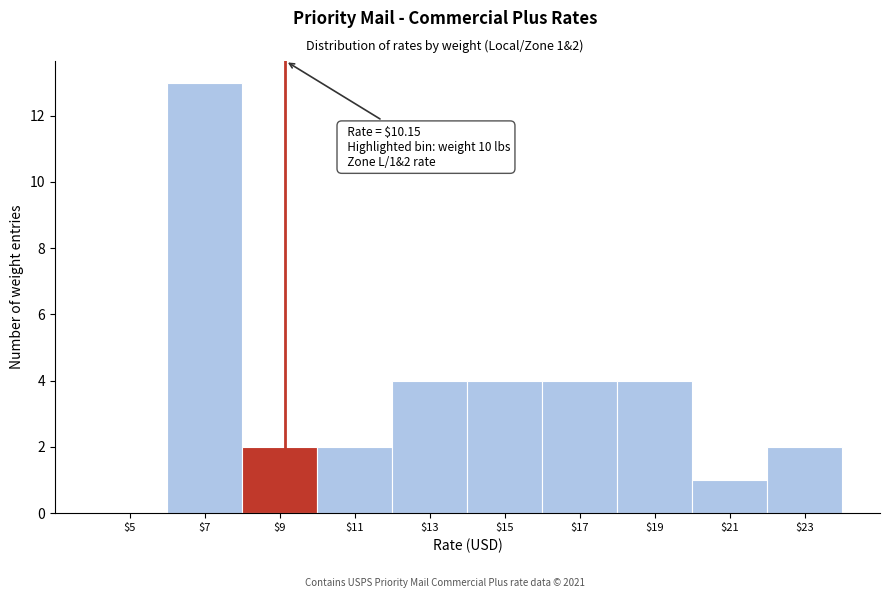

Is it true that the value at $15 is 6?

False